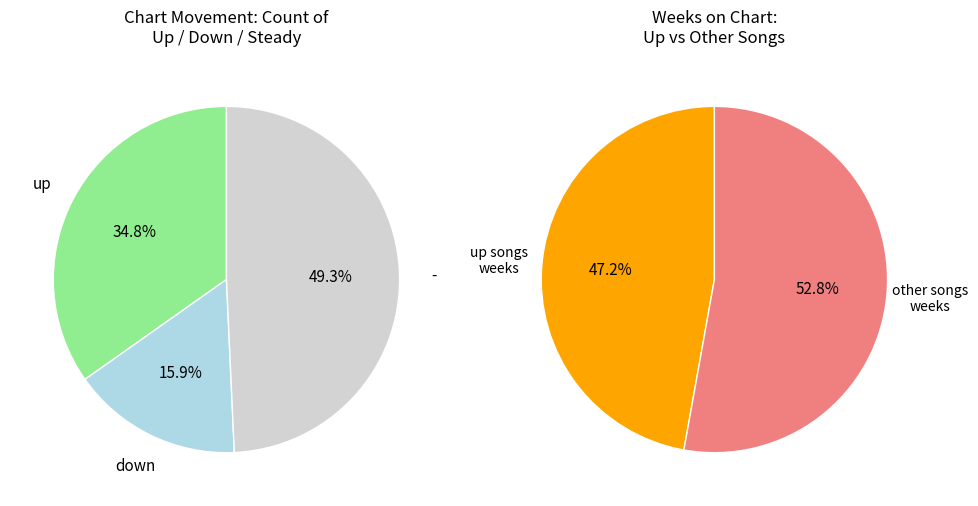

Combined, do - and up account for over 50%?

Yes